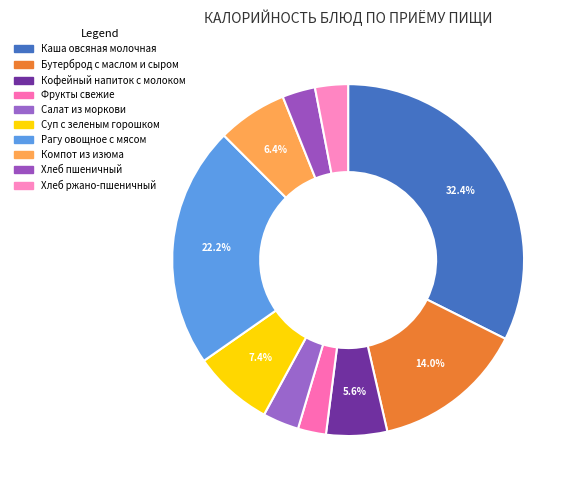

To the nearest percent, what is the difference between the largest and smallest slice percentages?

30%